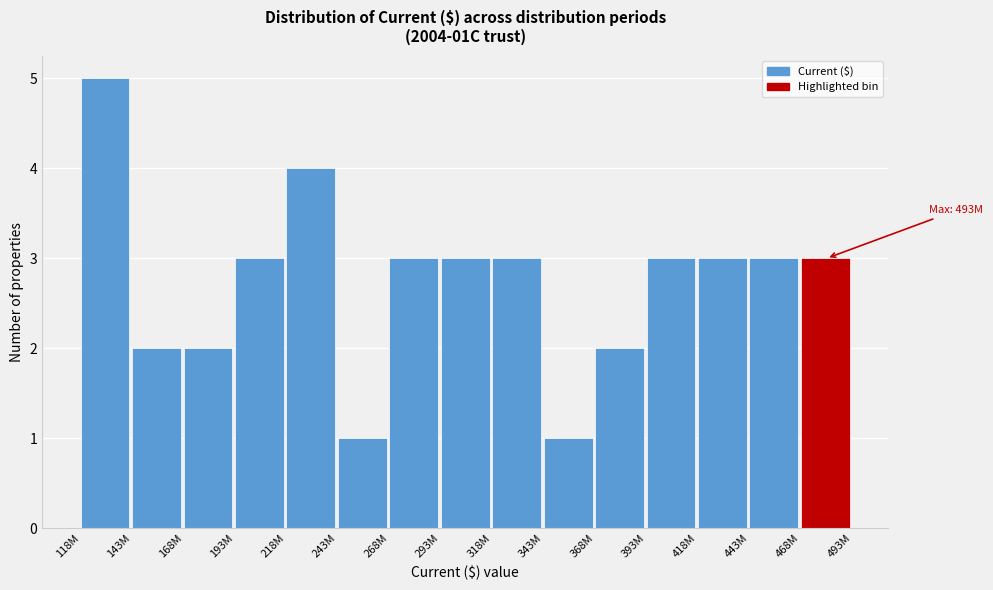

Reading left to right, transcribe all the data shown in this chart.

5	2	2	3	4	1	3	3	3	1	2	3	3	3	3